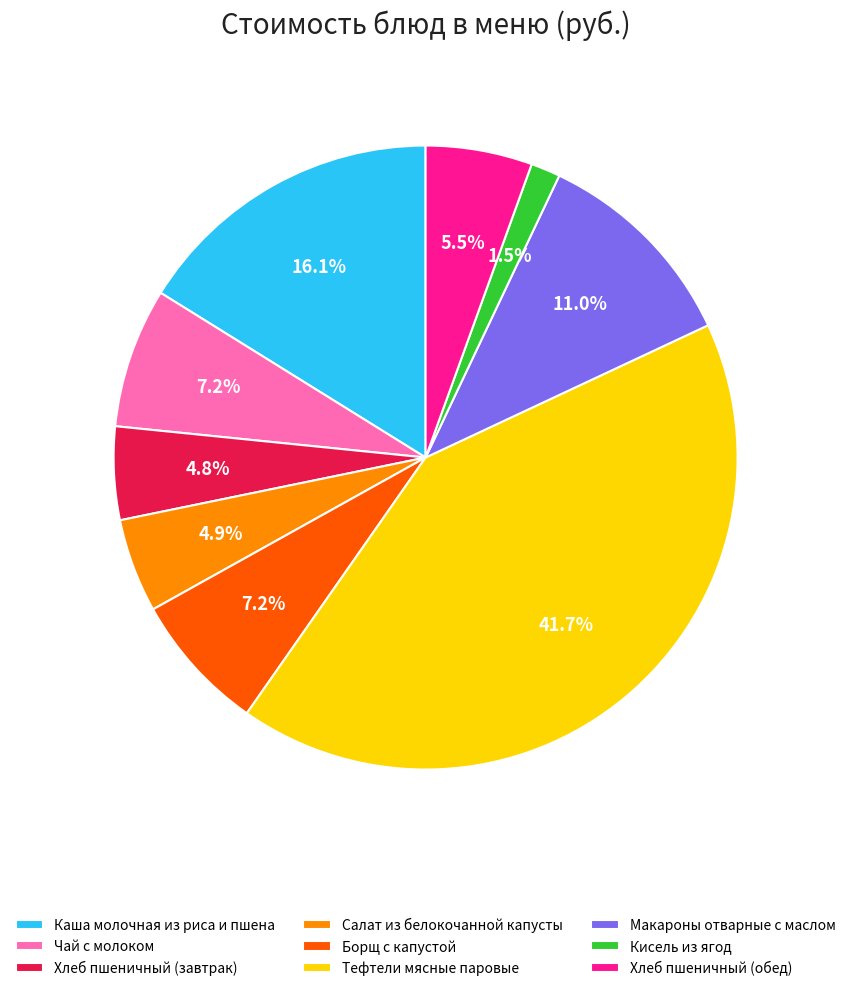

To the nearest percent, what percentage of the pie is Салат из белокочанной капусты?

5%